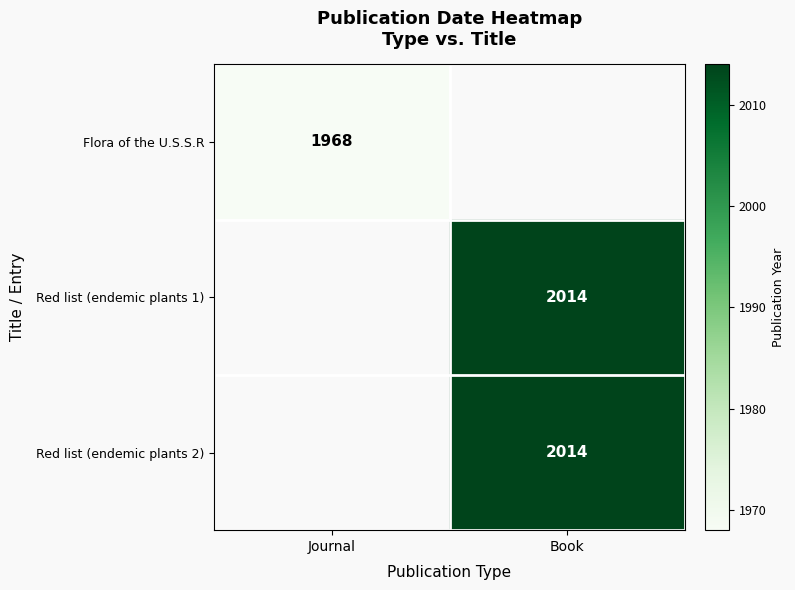

How many series are shown in this chart?

3